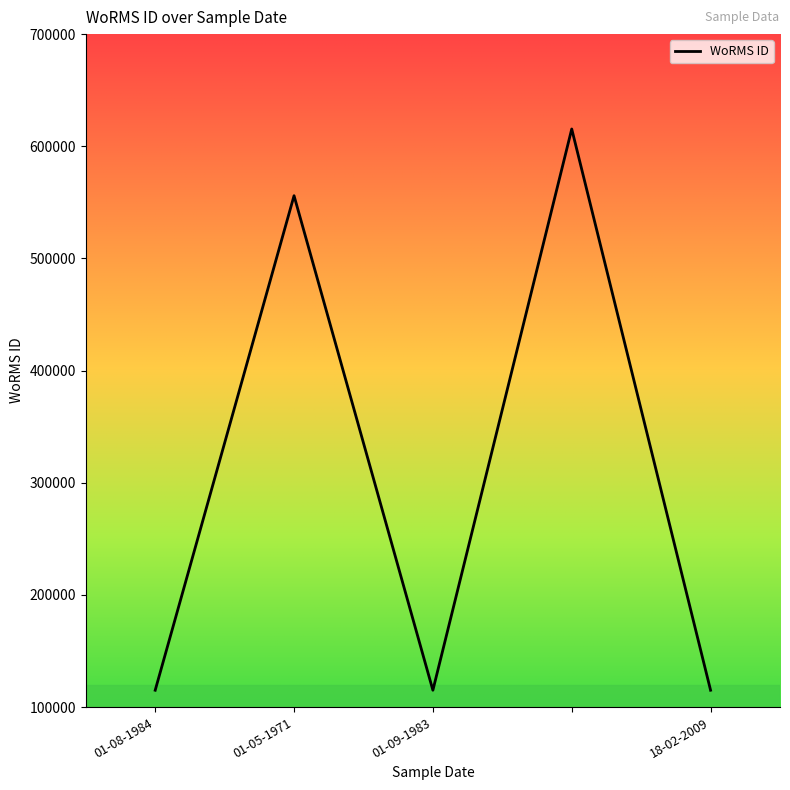

What is the difference between the maximum and minimum values?

500331